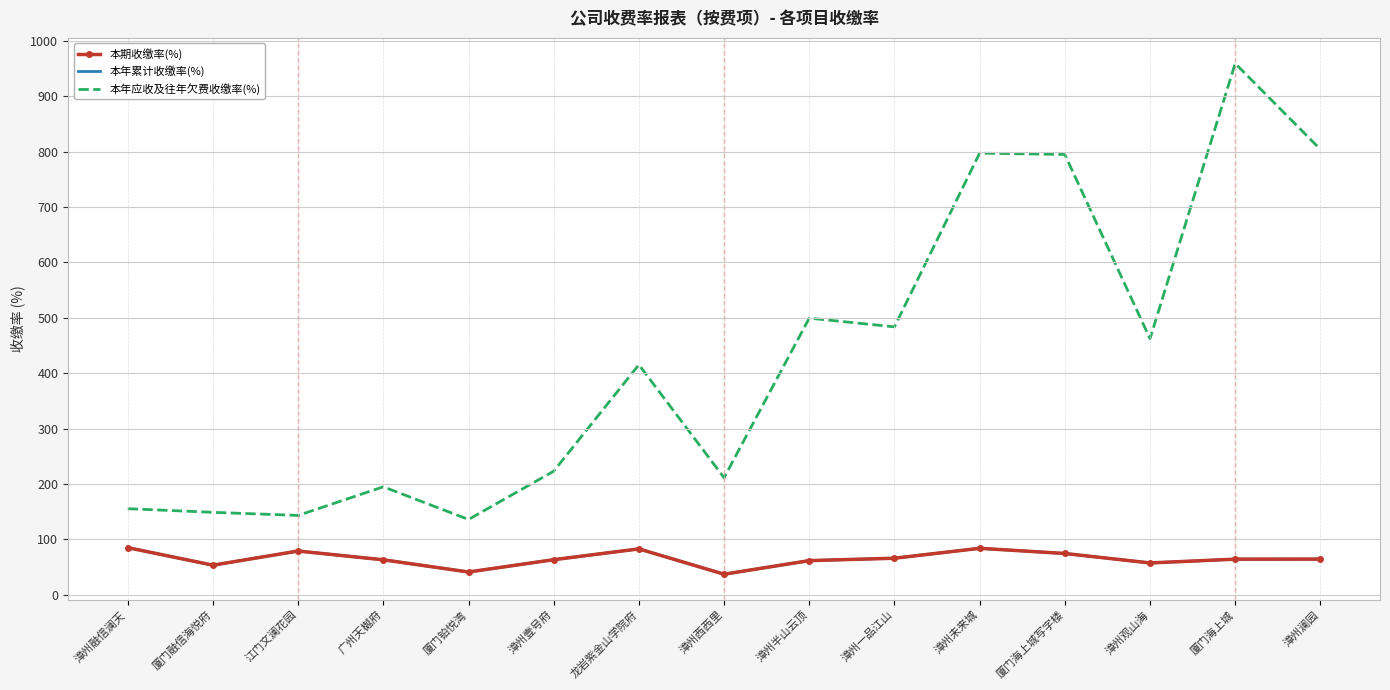

What is the difference between the 本年累计收缴率(%) values at 漳州壹号府 and 厦门融信海悦府?

9.9